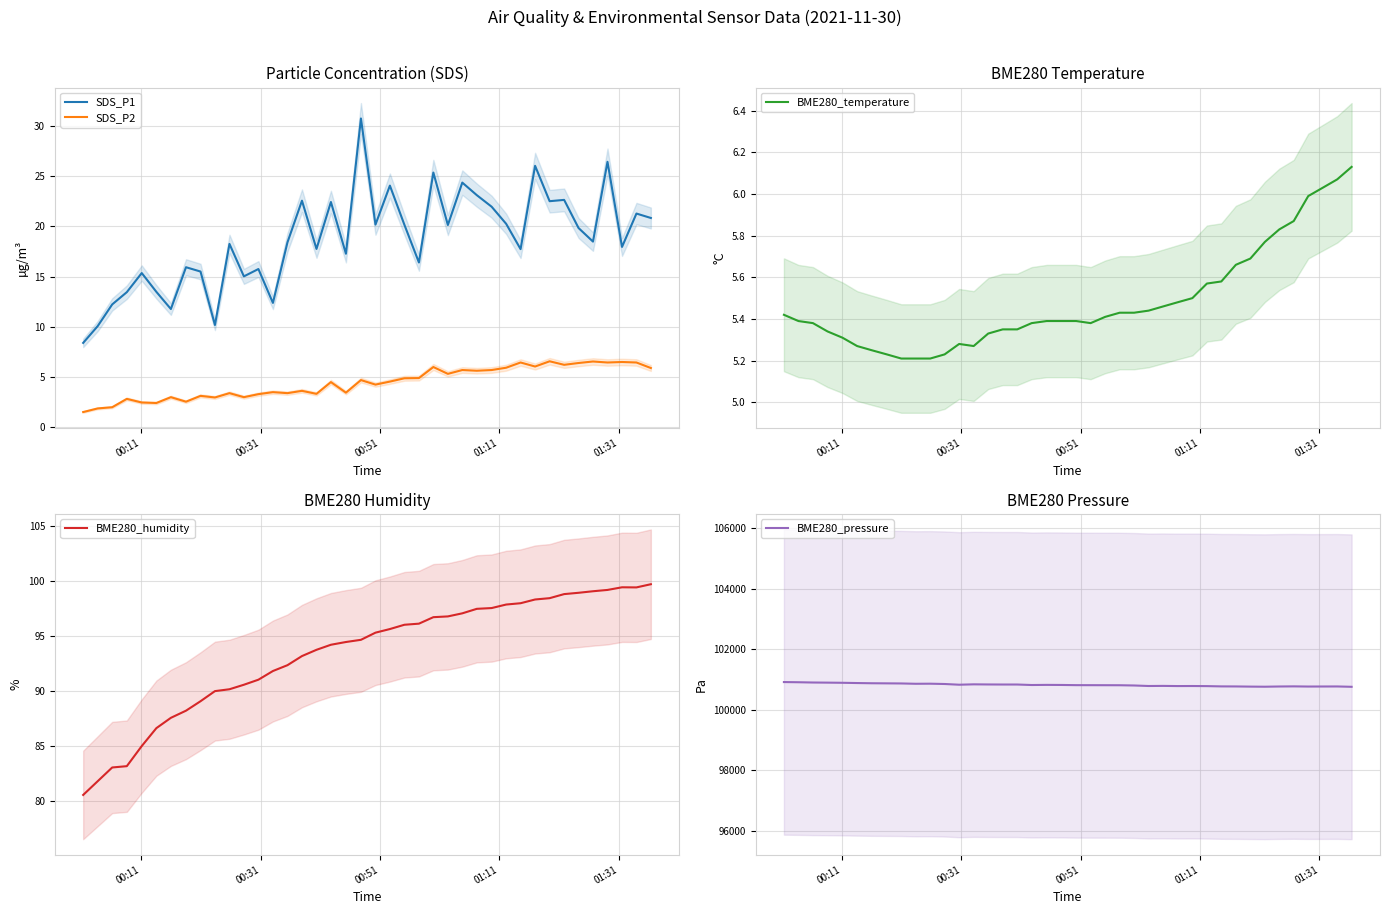

What is the highest value of the BME280_humidity series?

99.7